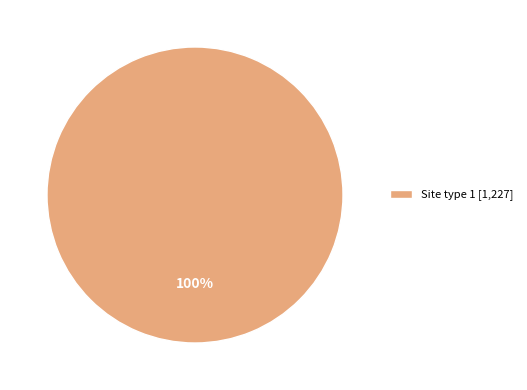

How many segments does this pie chart have?

1